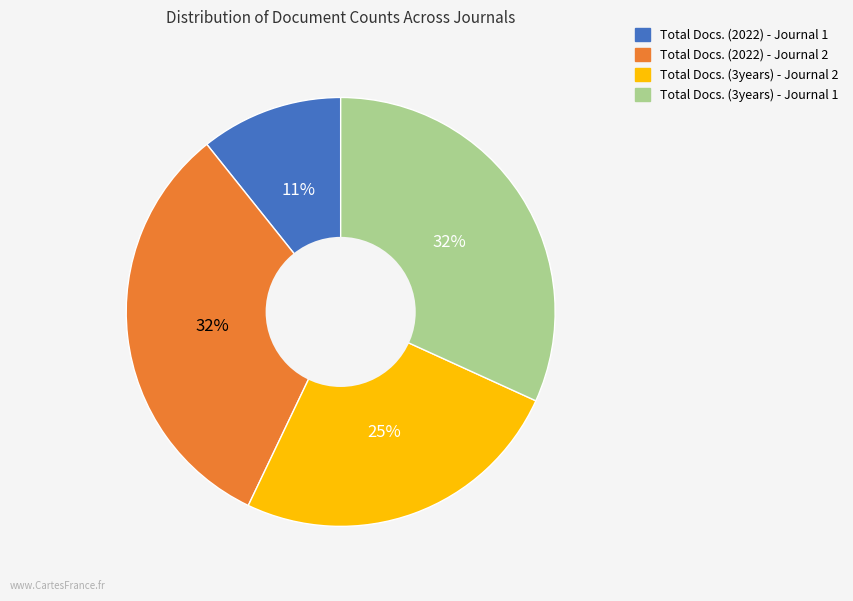

Is Total Docs. (3years) - Journal 1 the majority of the pie?

No